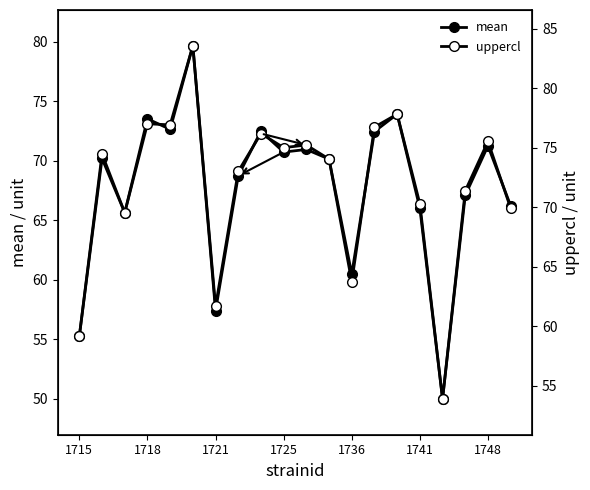

What is the maximum value shown in the chart?

83.6